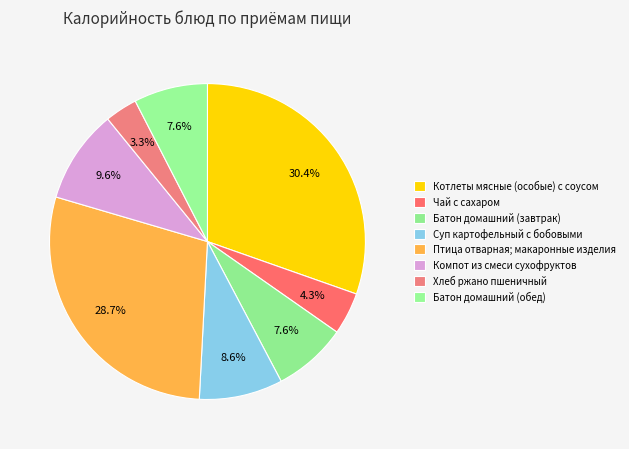

How many segments does this pie chart have?

8